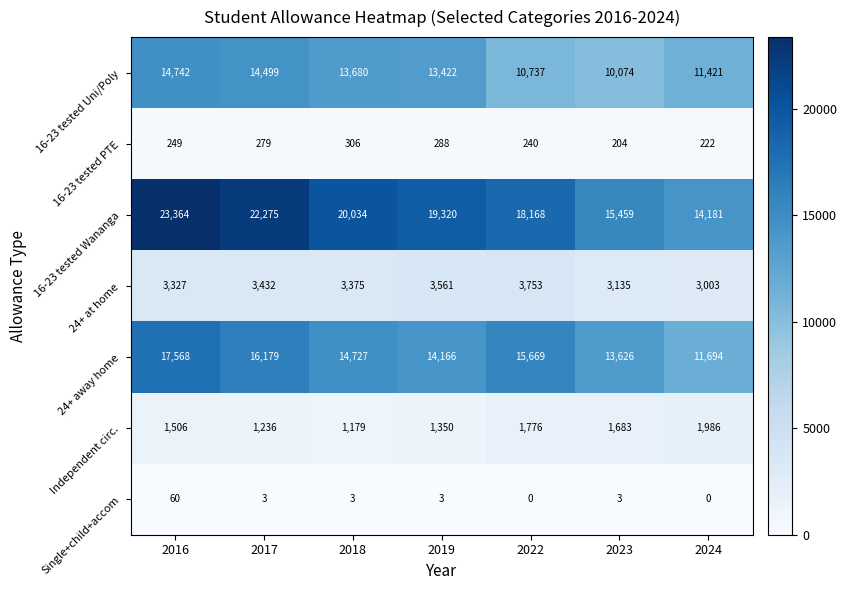

At which category is the sum across all series the highest?

2016